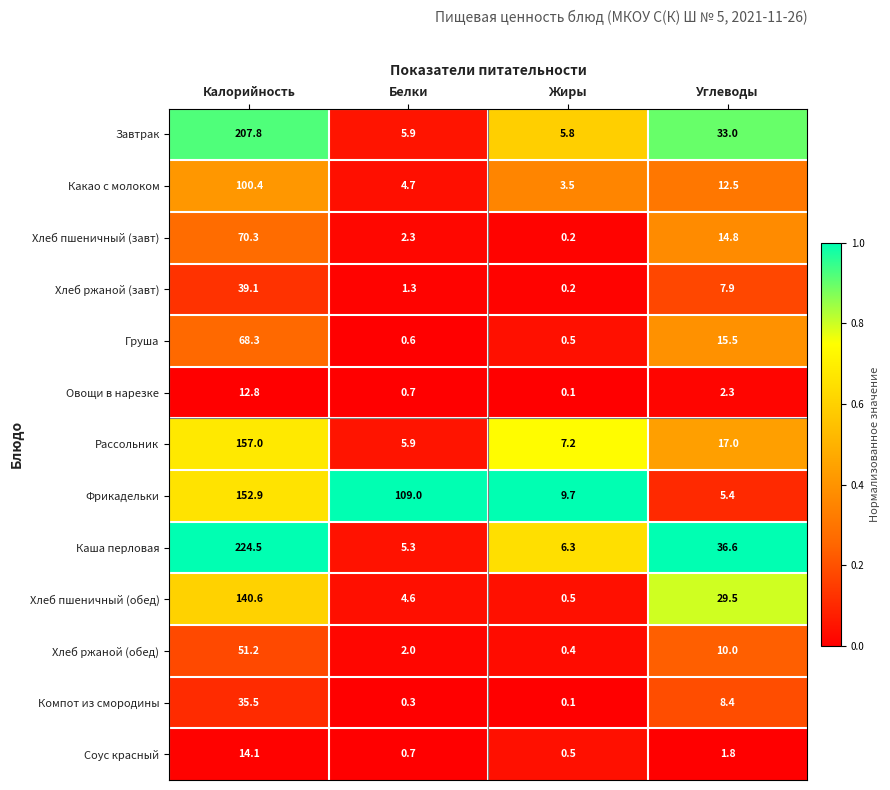

Rank the series by their maximum value, from lowest to highest.

Овощи в нарезке, Соус красный, Компот из смородины, Хлеб ржаной (завт), Хлеб ржаной (обед), Груша, Хлеб пшеничный (завт), Какао с молоком, Хлеб пшеничный (обед), Фрикадельки, Рассольник, Завтрак, Каша перловая